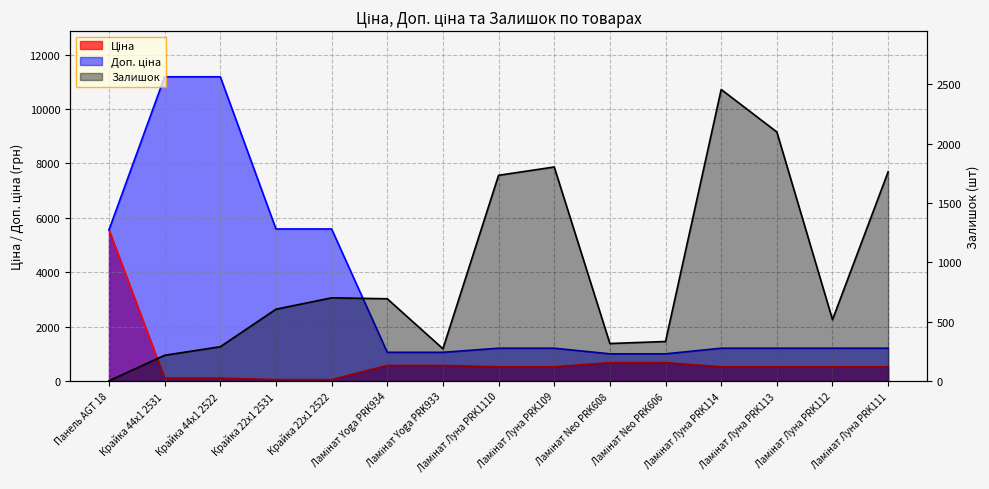

Where is Доп. ціна nearest to the value 6093?

Крайка 22x1 2531